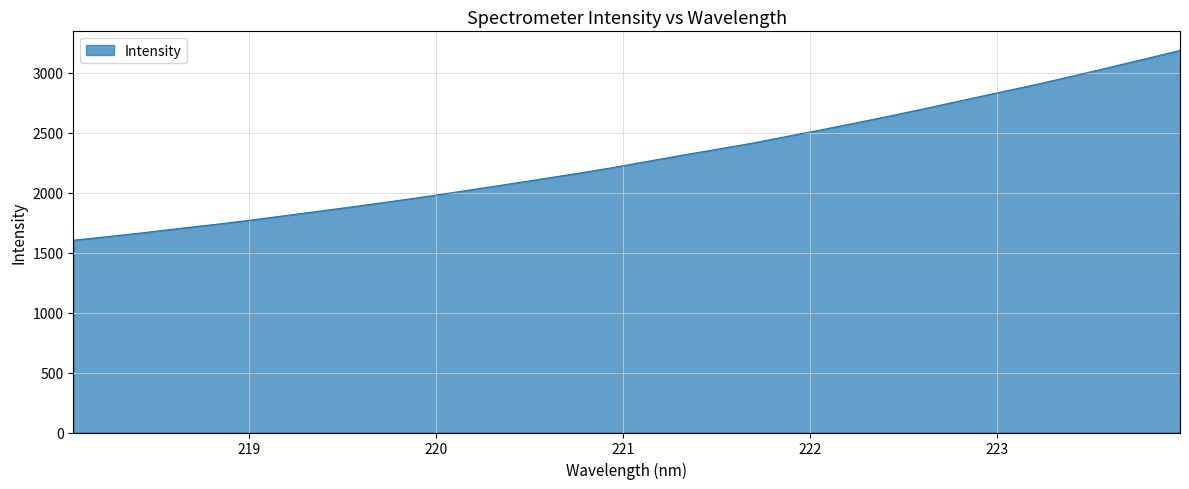

What is the smallest value displayed?

1603.9